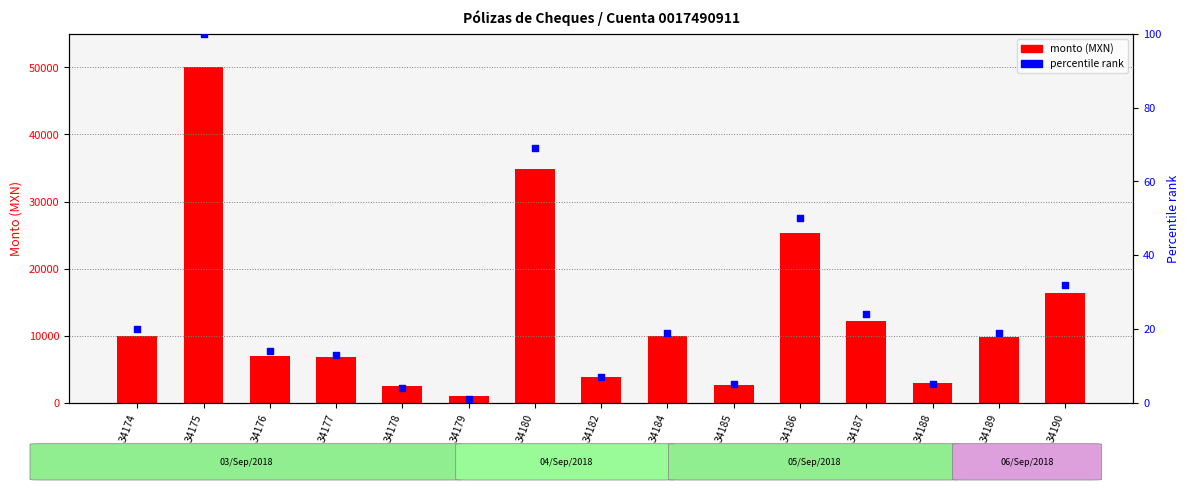

Which series has the largest total across all categories?

monto (MXN)